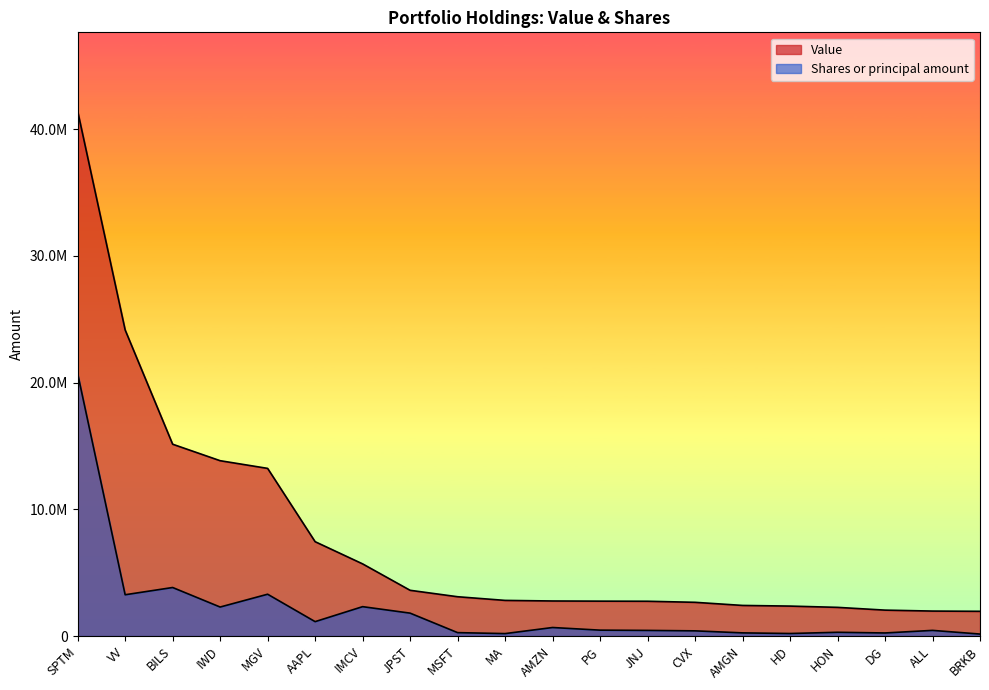

How many data points in Value are above 2815701?

9